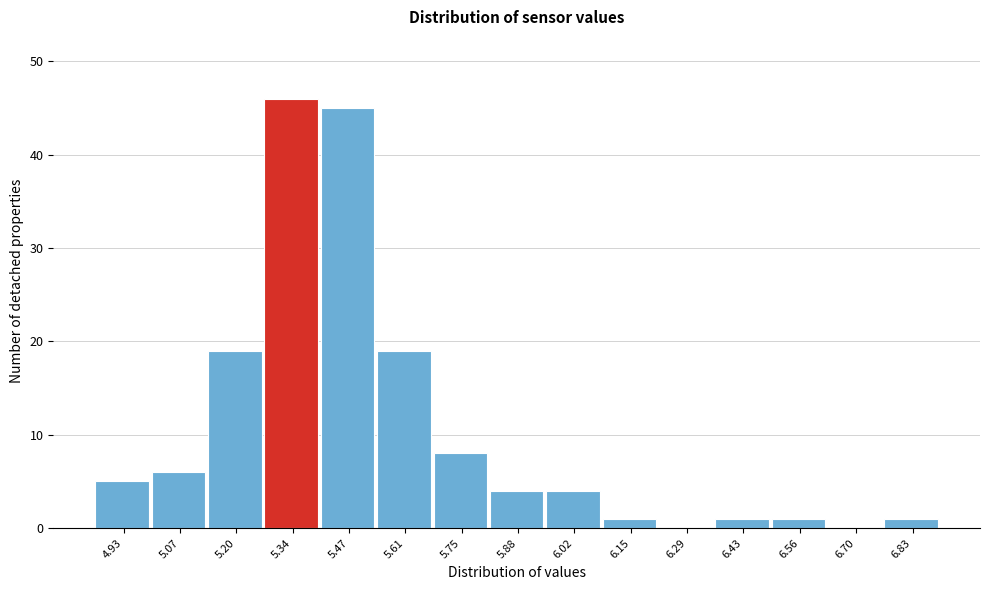

Reading left to right, what are all the values shown in this chart?

4.93=5	5.07=6	5.20=19	5.34=46	5.47=45	5.61=19	5.75=8	5.88=4	6.02=4	6.15=1	6.29=0	6.43=1	6.56=1	6.70=0	6.83=1